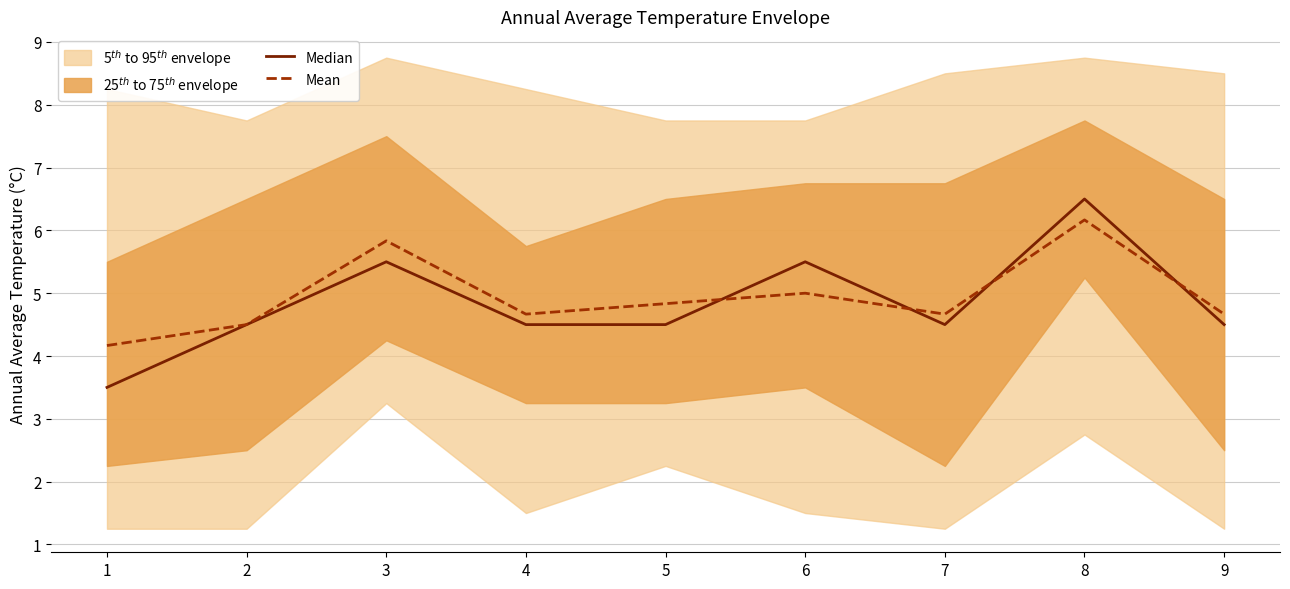

In Median, how many points are lower than both neighbors (excluding endpoints)?

1